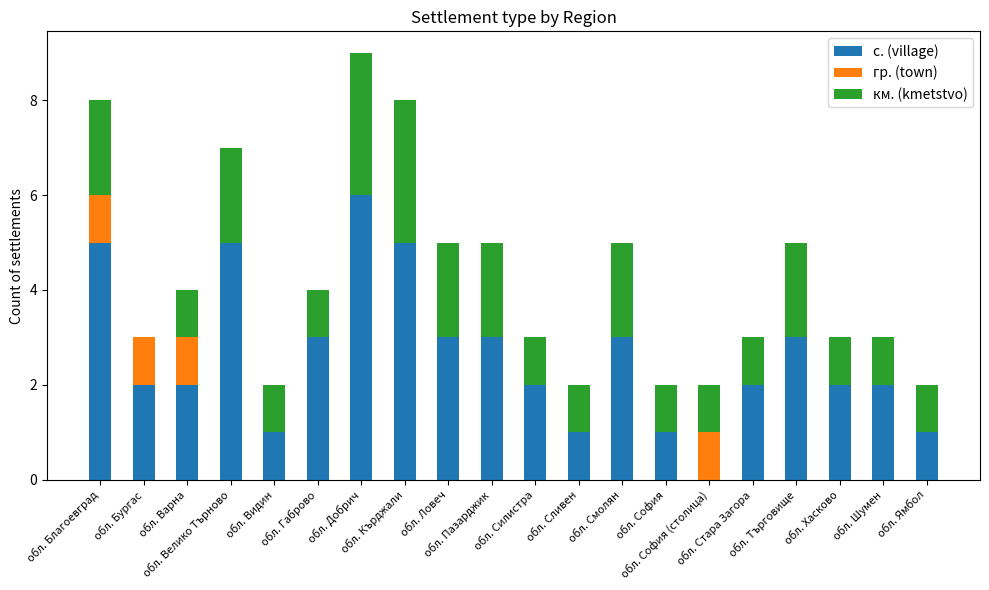

Are the bars grouped side by side (vs. stacked)?

No